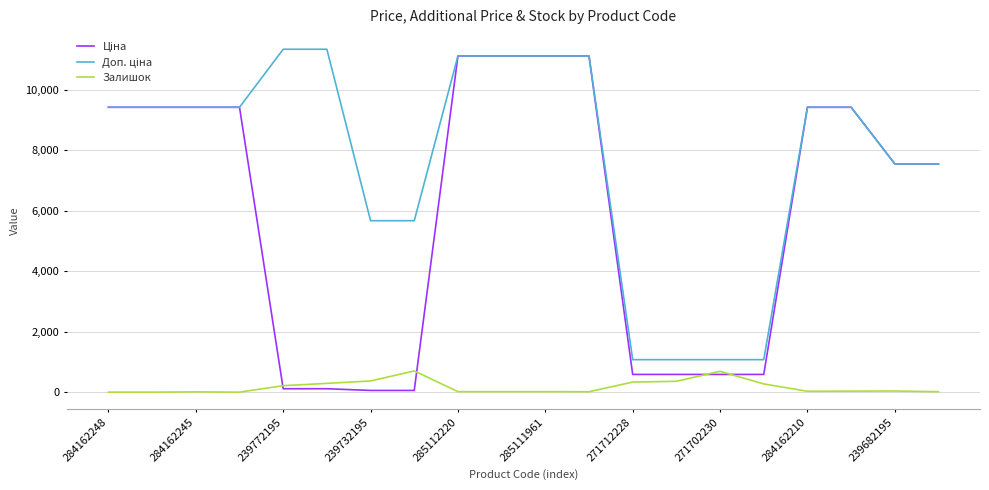

What is the highest value of the Залишок series?

702.0